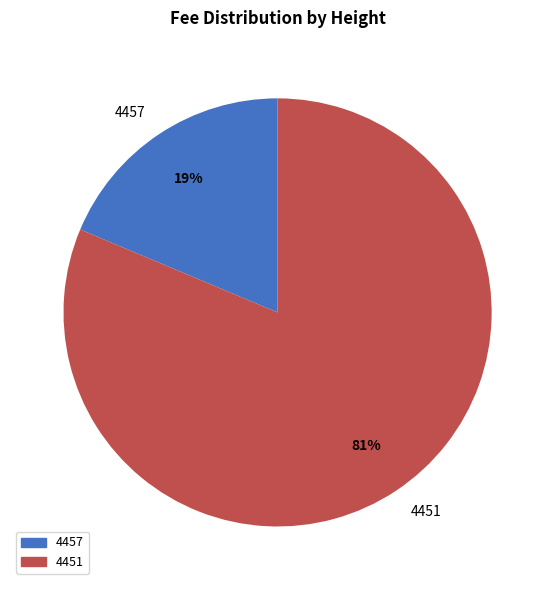

Does 4451 account for over 50% of the chart?

Yes